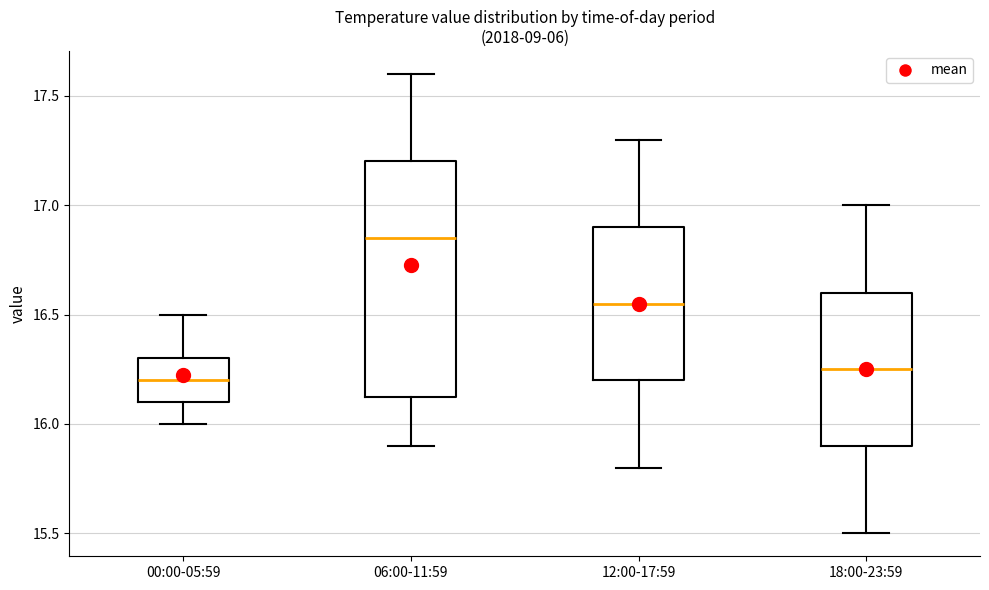

Comparing the boxes themselves (not the whiskers), which one is the tallest?

06:00-11:59